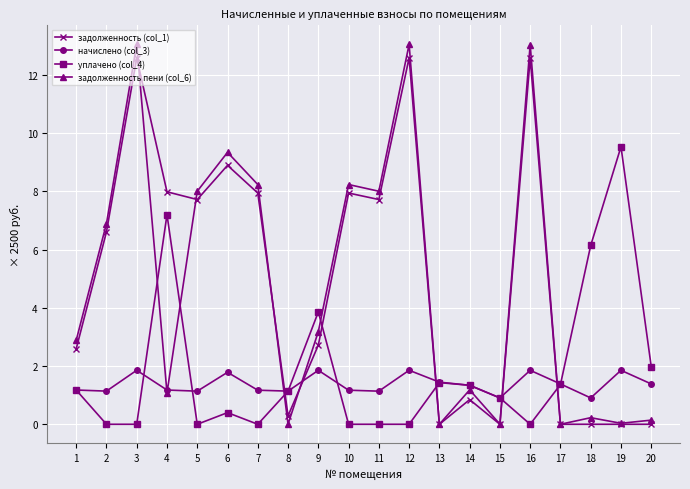

Which series has the widest spread of values?

задолженность пени (col_6)